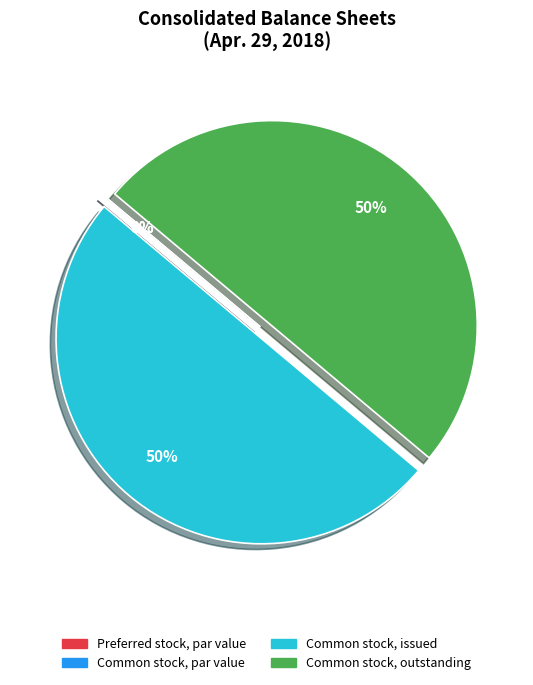

What is the total percentage of Common stock, par value and Common stock, outstanding?

50.0%